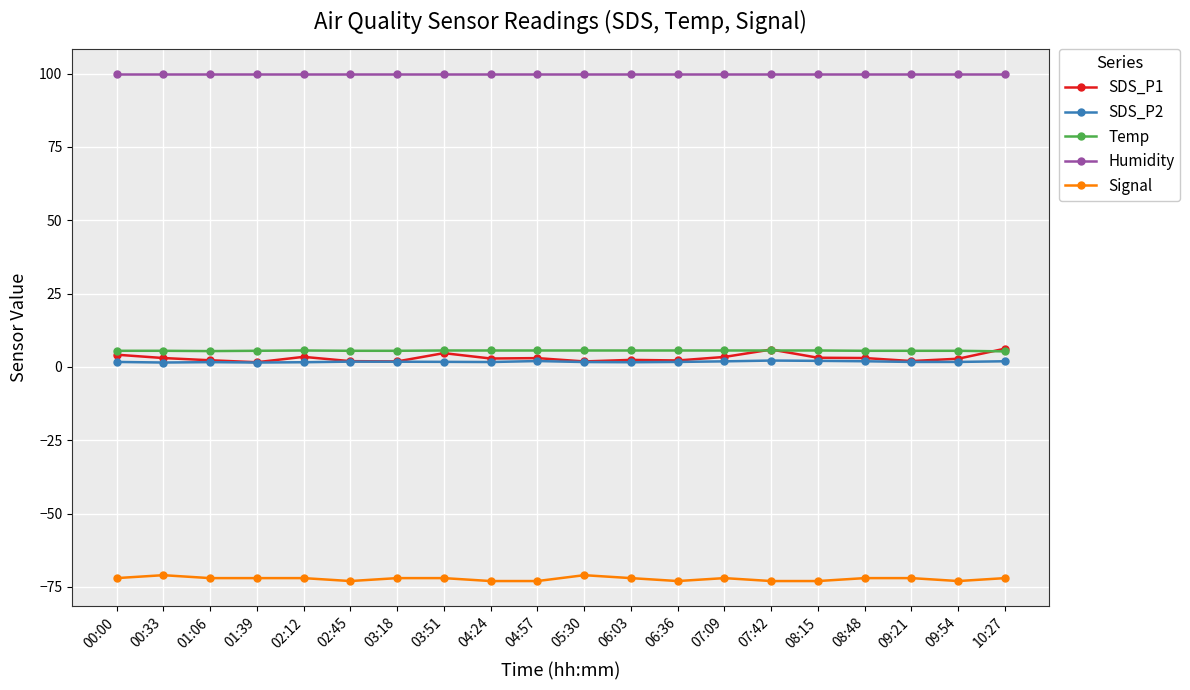

What are all the series names shown in the legend?

SDS_P1, SDS_P2, Temp, Humidity, Signal